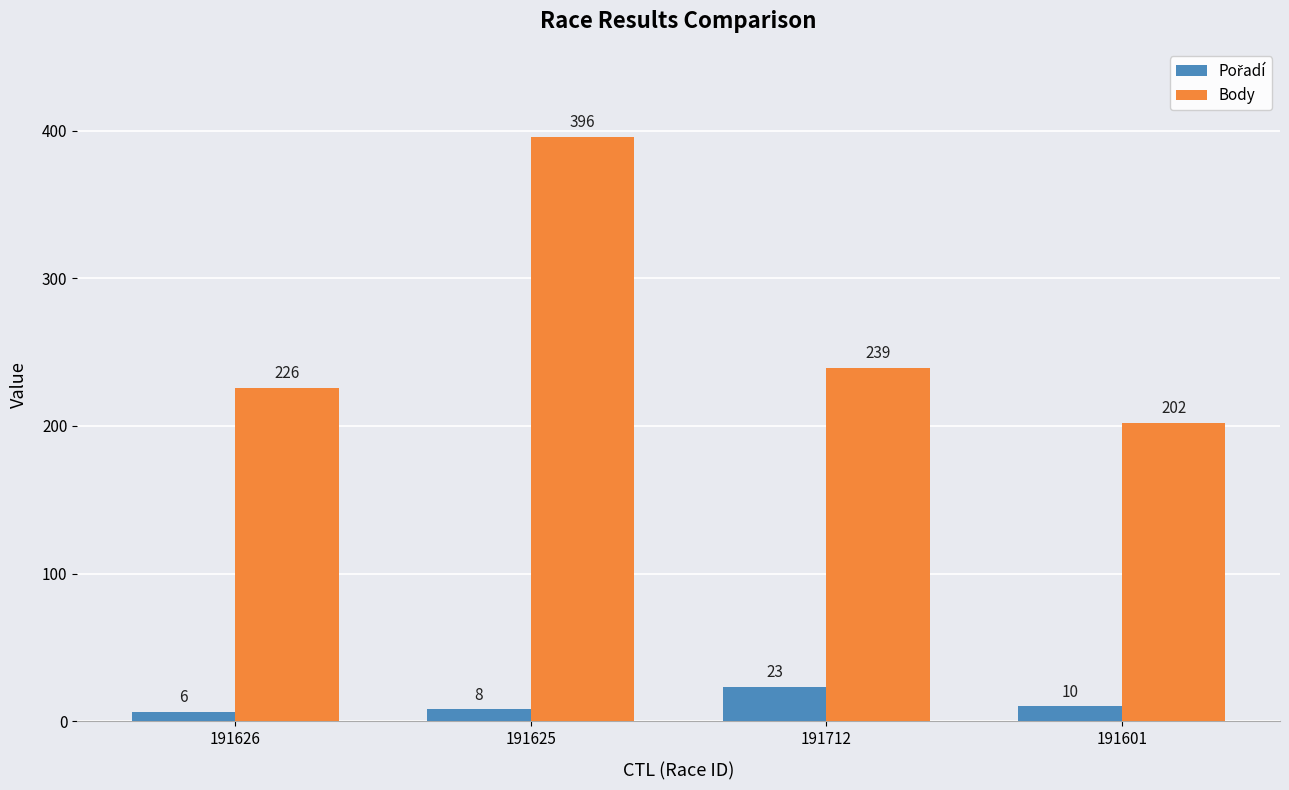

True or false: Body has a value of 148 at 191625.

False